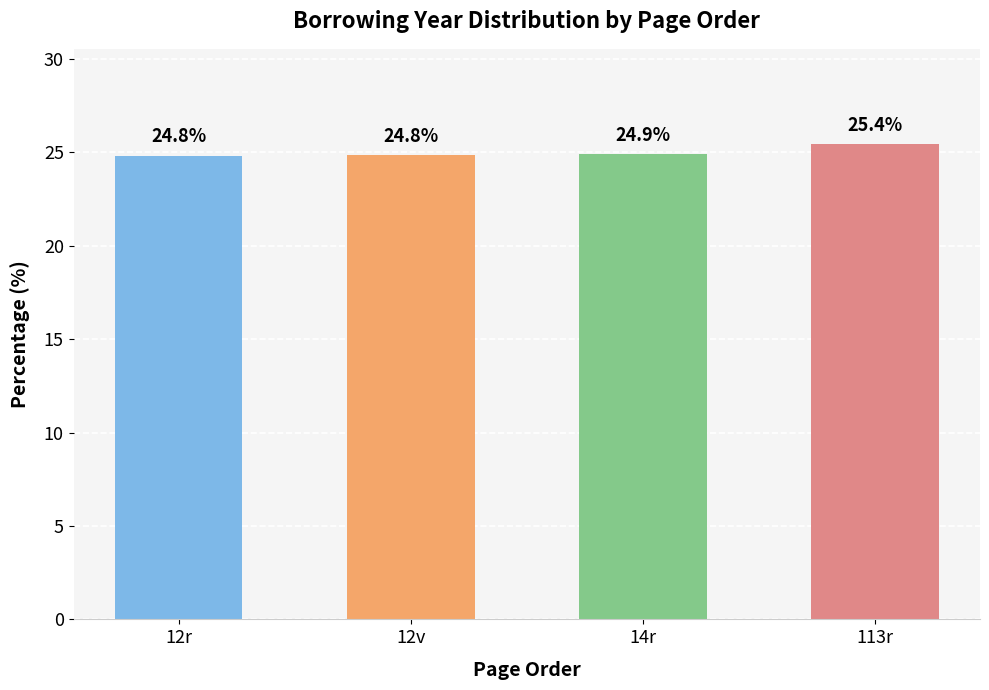

What position from the left is 12v?

2